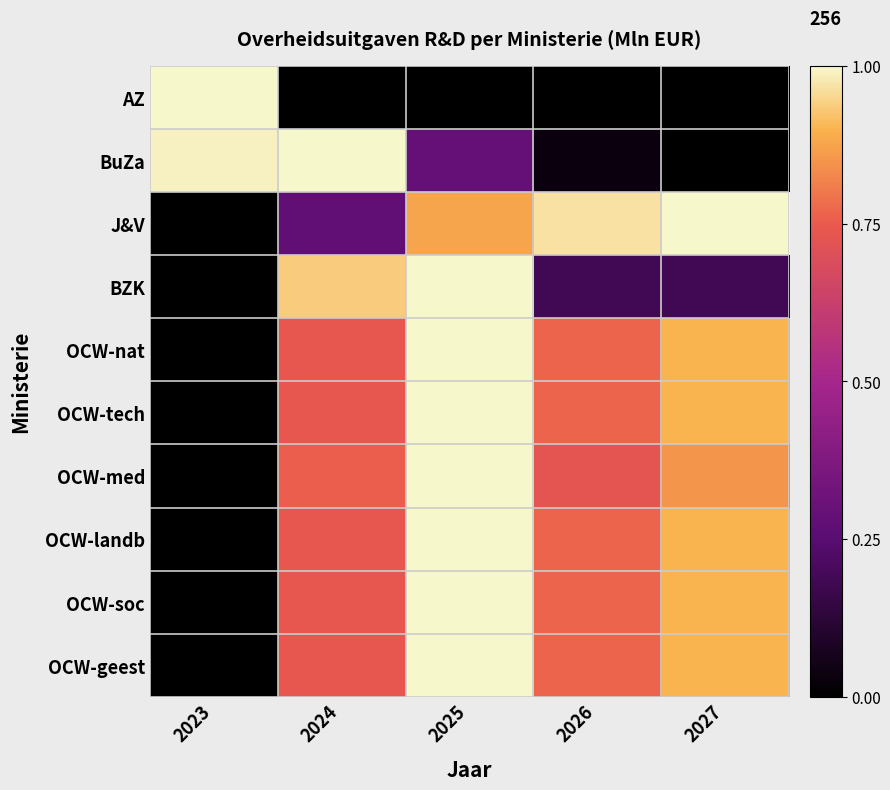

Which has a higher value, 2025 or 2024?

2025